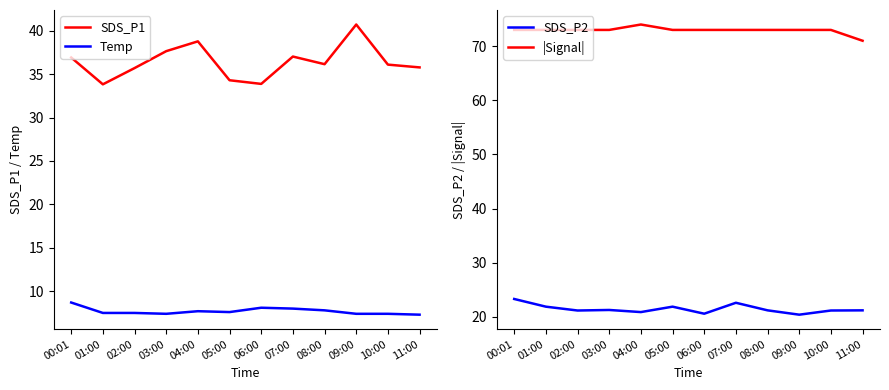

What is the value of the SDS_P1 point at the 11th from the left?

36.1